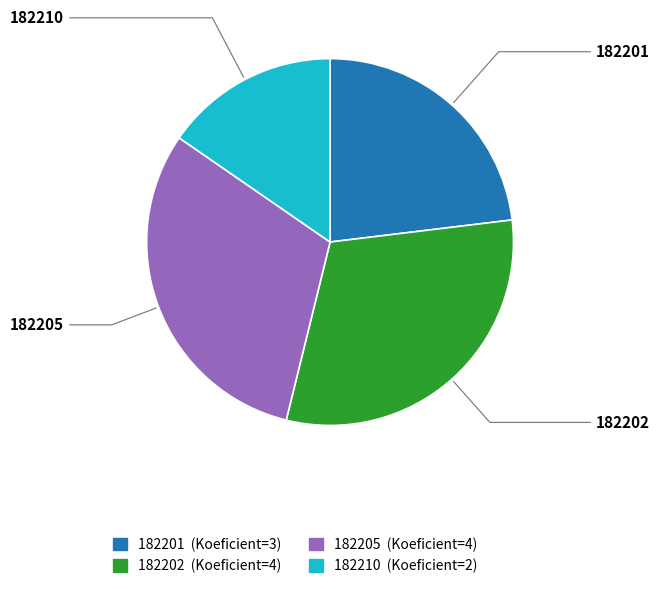

Do 182205 and 182201 together represent more than half of the pie?

Yes